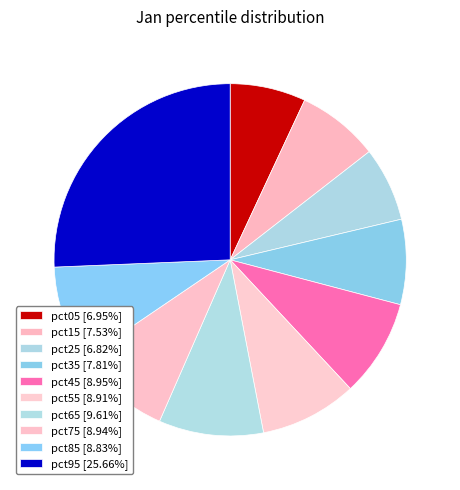

Count the number of slices in the pie.

10